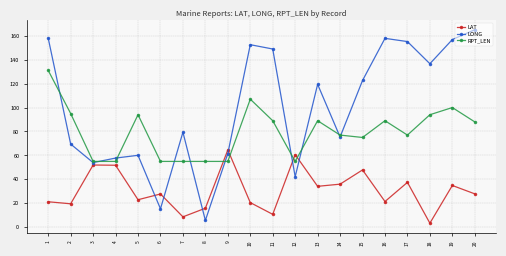

What value does the LAT series have at 7?

8.7